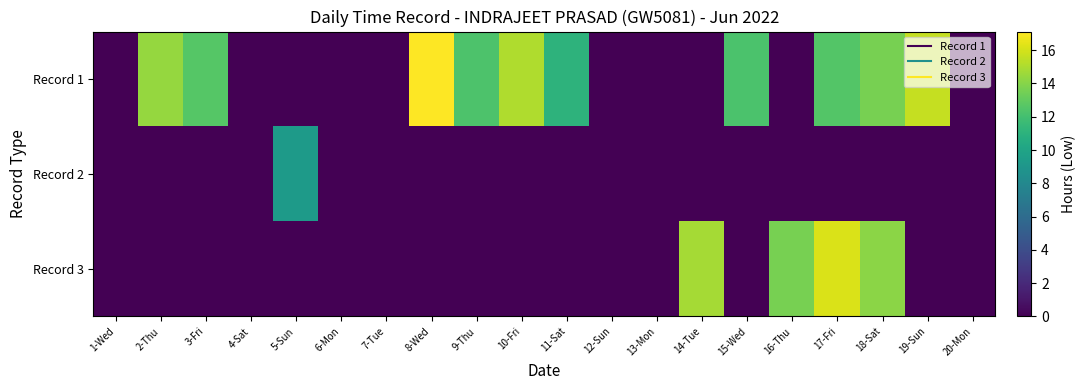

How many distinct data groups are displayed?

3